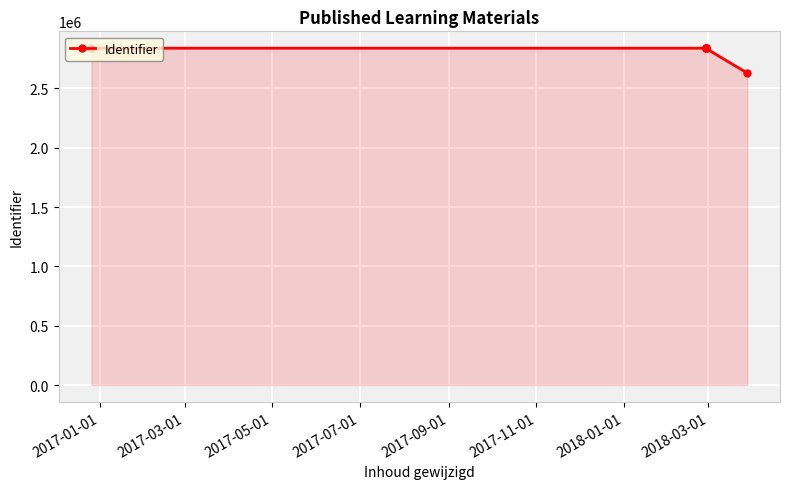

What is the difference between the maximum and minimum values?

209645